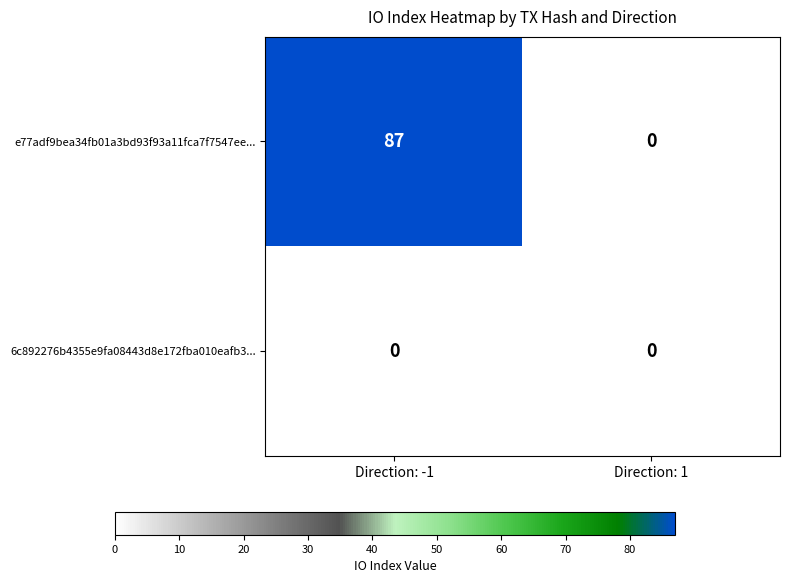

What is the difference between the e77adf9bea34fb01a3bd93f93a11fca7f7547ee... values at Direction: 1 and Direction: -1?

87